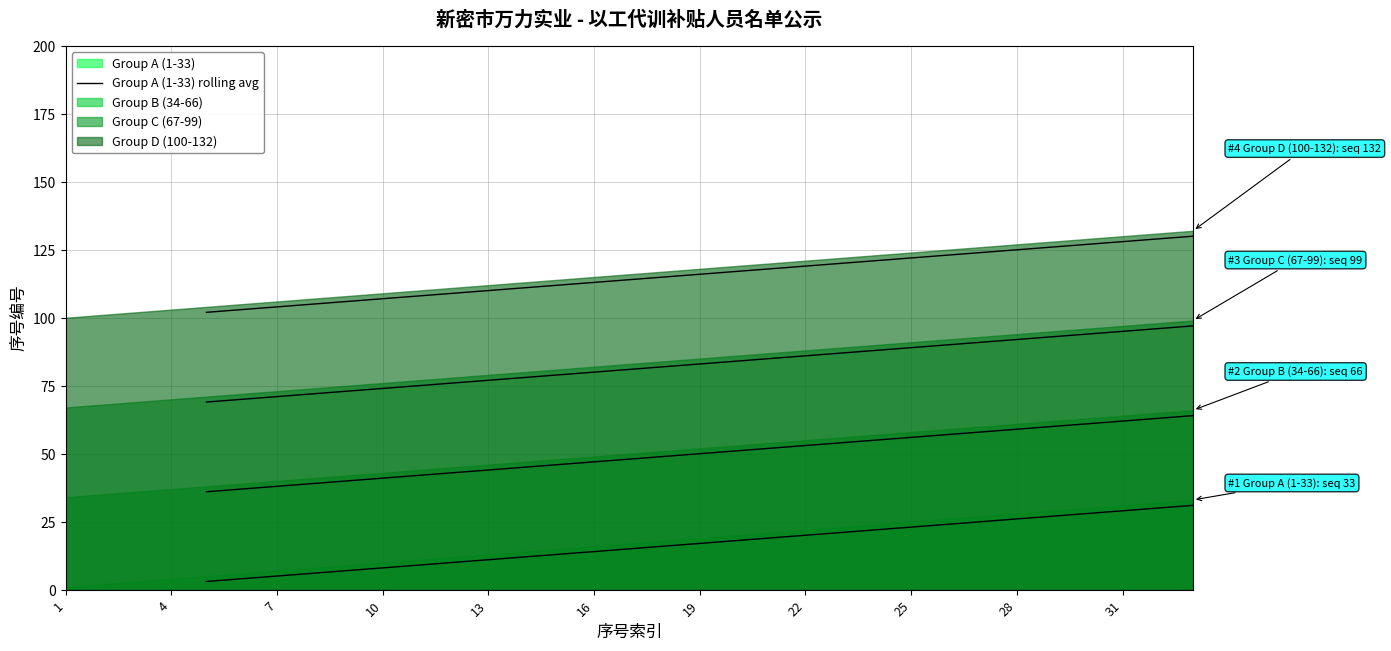

What is the difference between the maximum and minimum values?

28.0